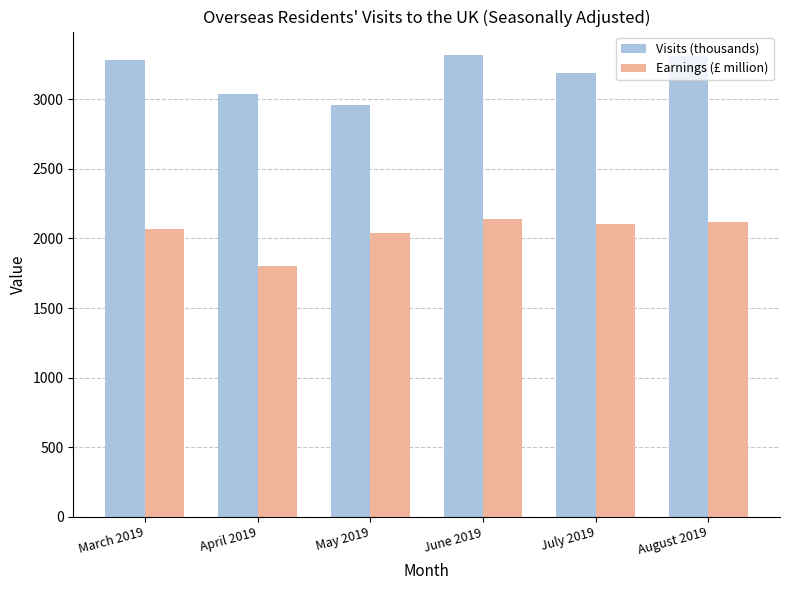

Rank the series by their maximum value, from lowest to highest.

Earnings (£ million), Visits (thousands)